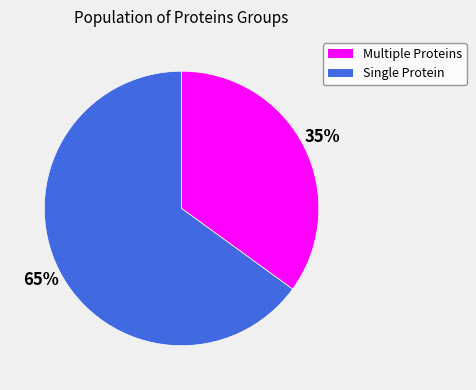

Is there any slice that represents more than half of the pie?

Yes